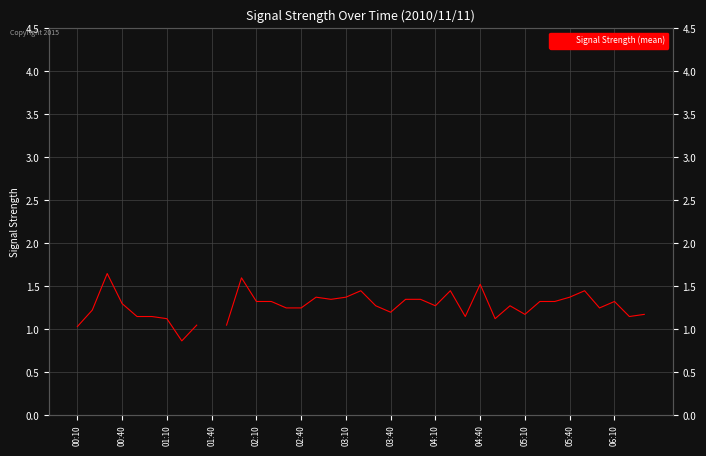

At which label does the data first exceed 1?

00:10